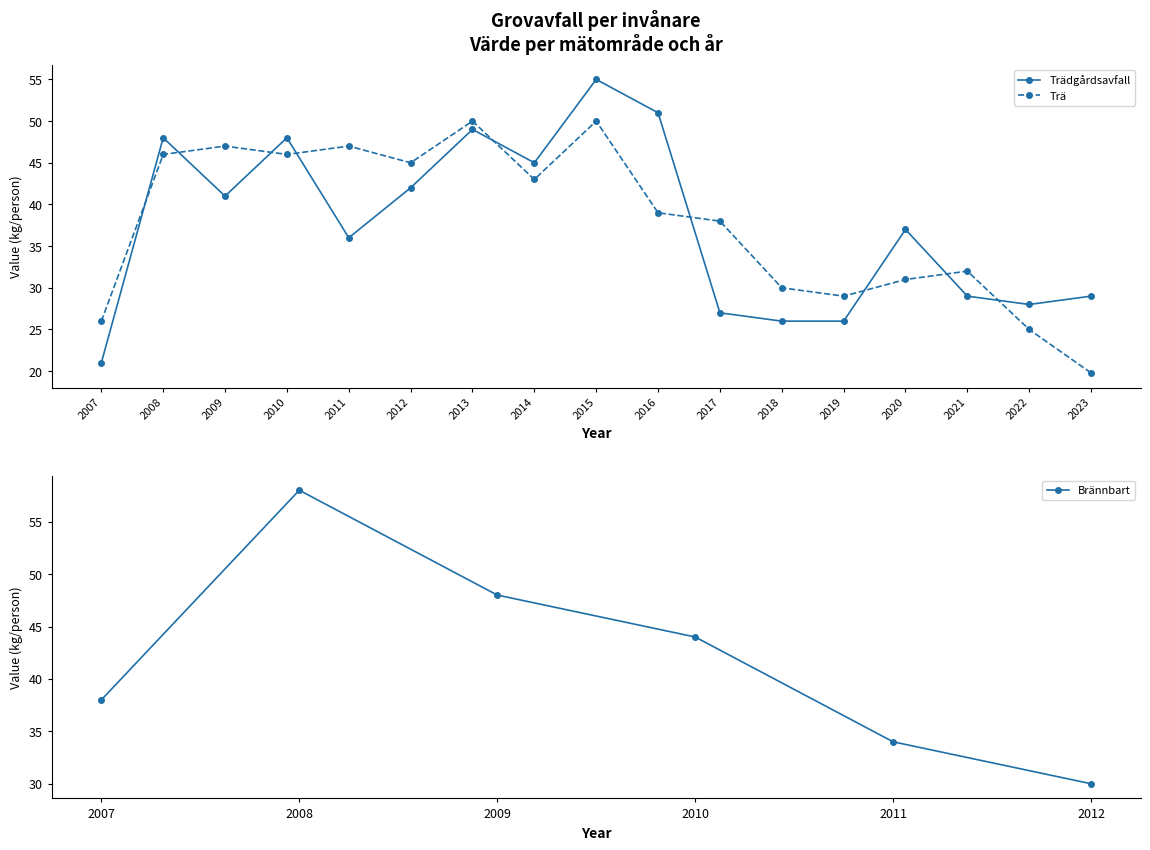

What is the difference between the highest and lowest values at 2019?

3.0